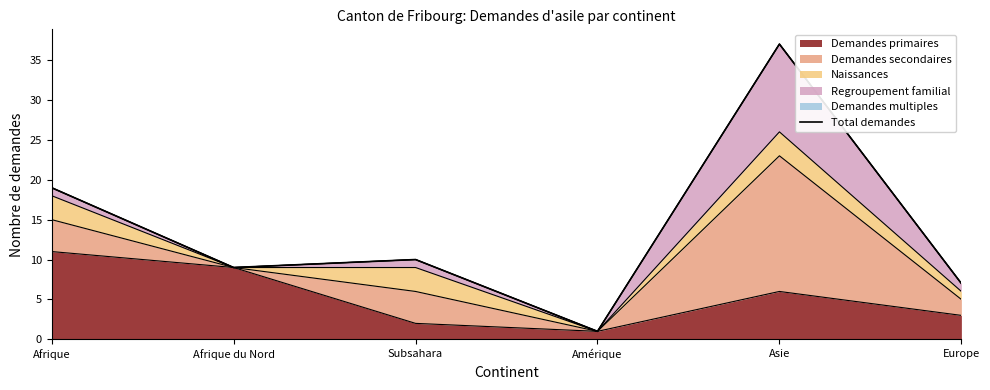

What is the average value?

14